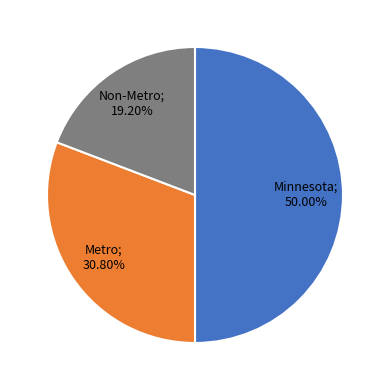

Rank the categories by value from lowest to highest.

Non-Metro, Metro, Minnesota